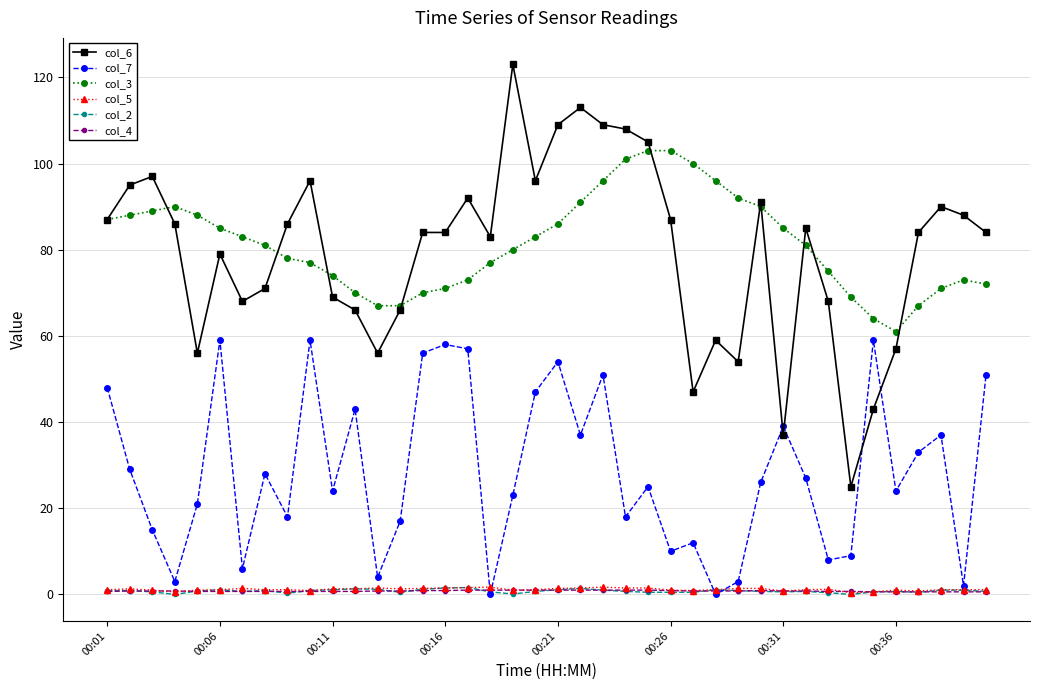

What is the greatest value displayed?

123.0